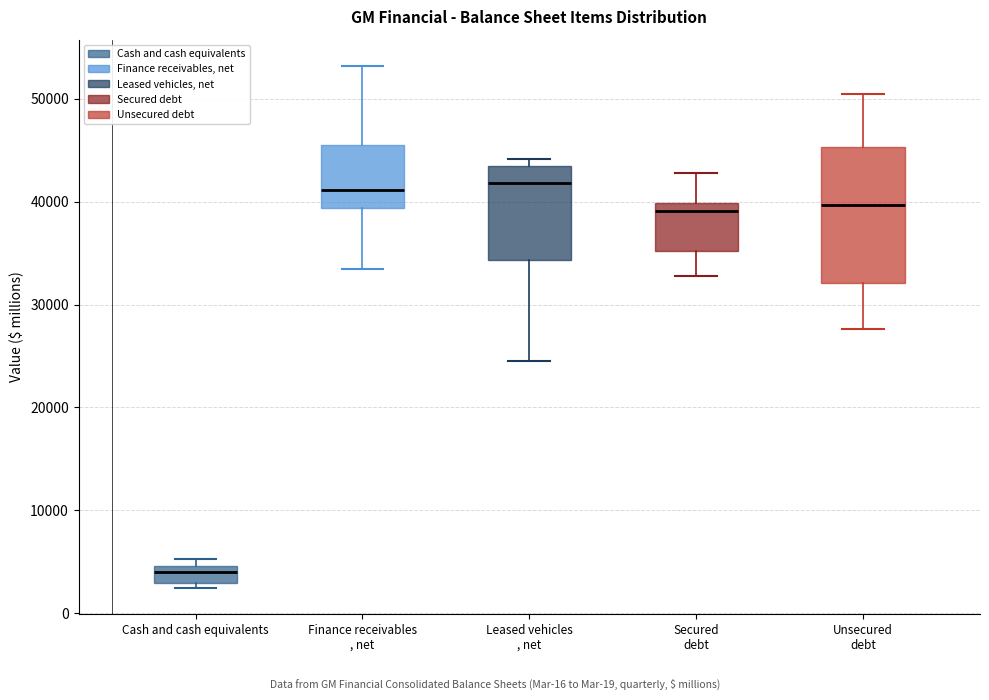

Reading left to right, transcribe this box plot: for each box, give where its median line is, the range the box spans, and where its two whiskers end, as read against the y-axis. The values are not printed on the chart, so give them approximately, as read against the axis.

Cash and cash equivalents: median 4000, box 3000 to 5000, whiskers 2000 to 5000 (just above the box's upper edge)
Finance receivables , net: median 41000, box 39000 to 46000, whiskers 33000 to 53000
Leased vehicles , net: median 42000, box 34000 to 43000, whiskers 25000 to 44000
Secured debt: median 39000, box 35000 to 40000, whiskers 33000 to 43000
Unsecured debt: median 40000, box 32000 to 45000, whiskers 28000 to 51000